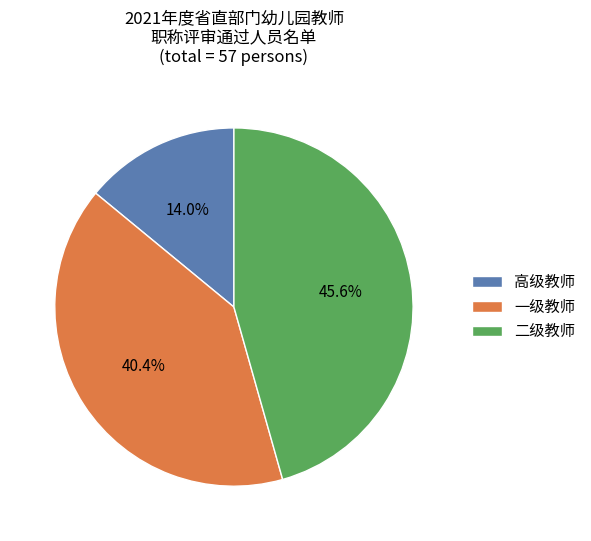

Is there a majority slice in this chart?

No